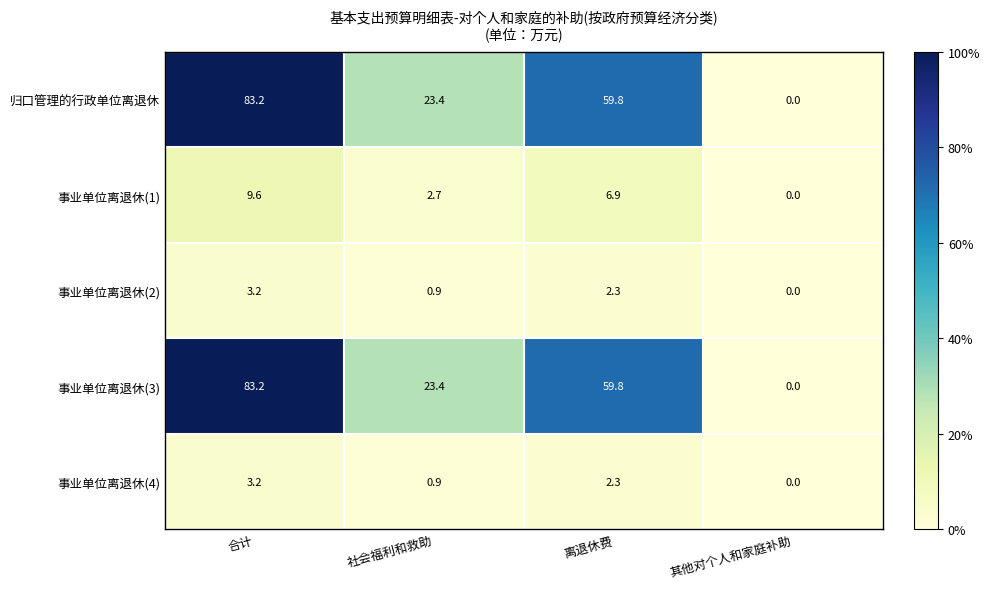

How many categories are shown in the chart?

4